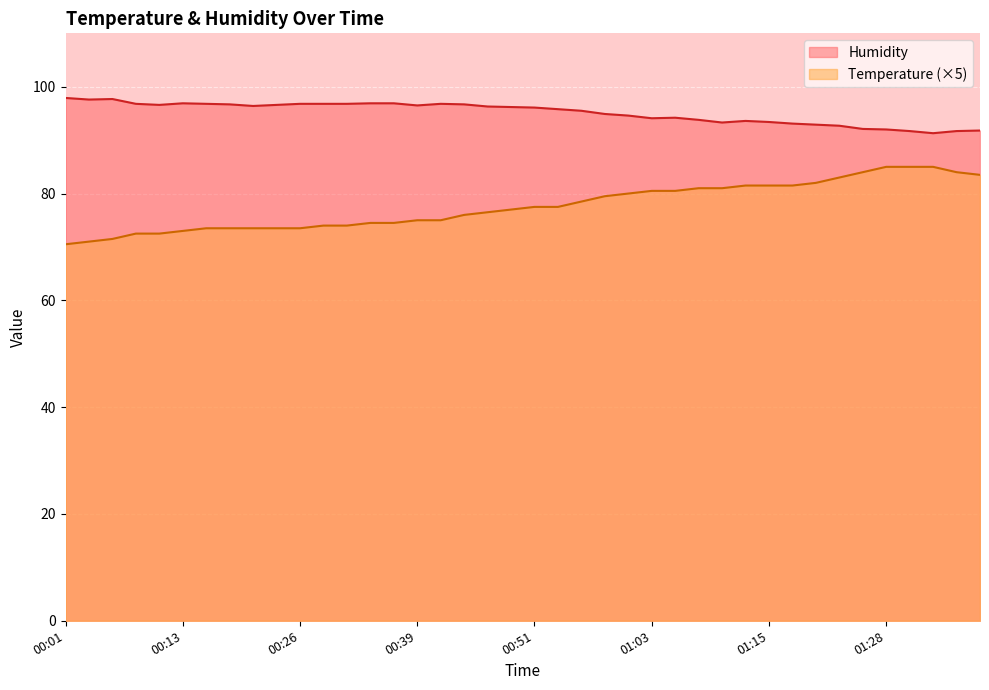

What is the difference between the second highest and minimum values in the Temperature series?

14.5